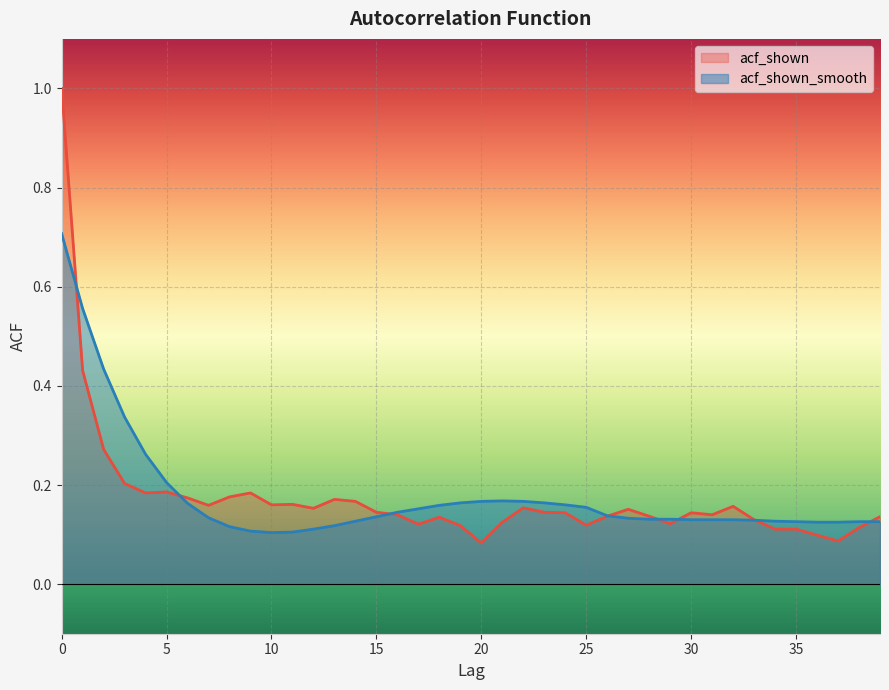

Rank the series by their maximum value, from highest to lowest.

acf_shown, acf_shown_smooth